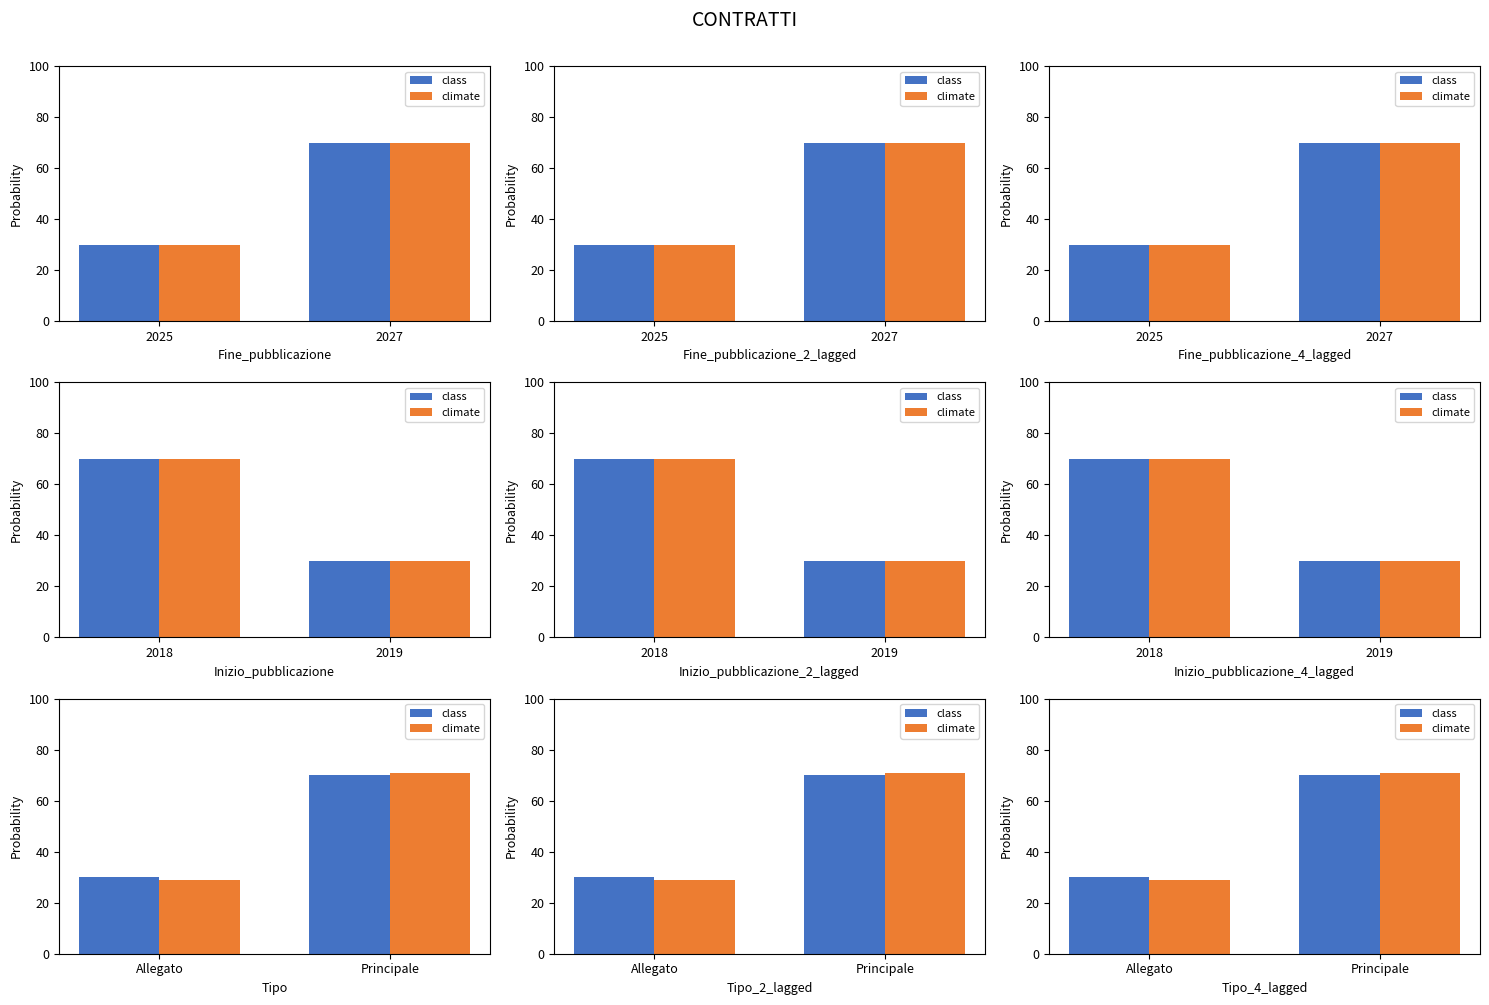

Which series changed the most between Allegato and Principale?

climate